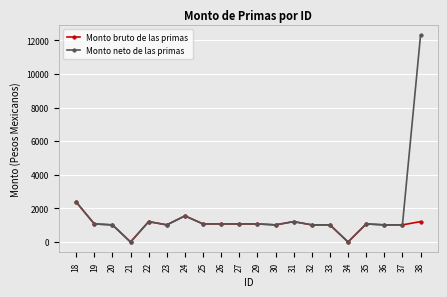

How many series are shown in this chart?

2